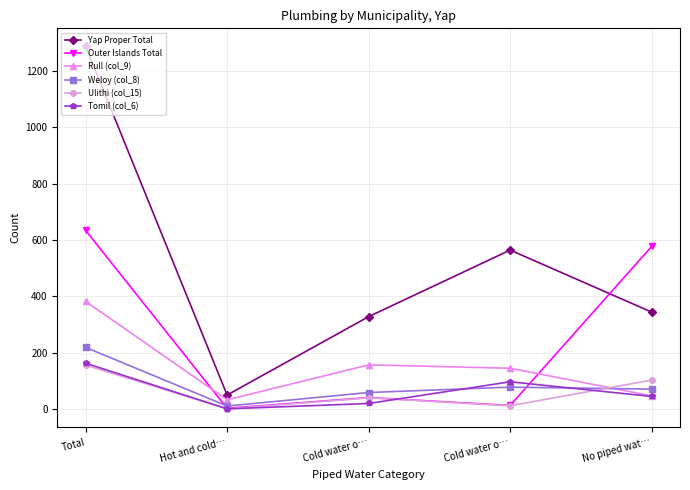

What is the value of the Ulithi (col_15) point at the 3rd from the left?

40